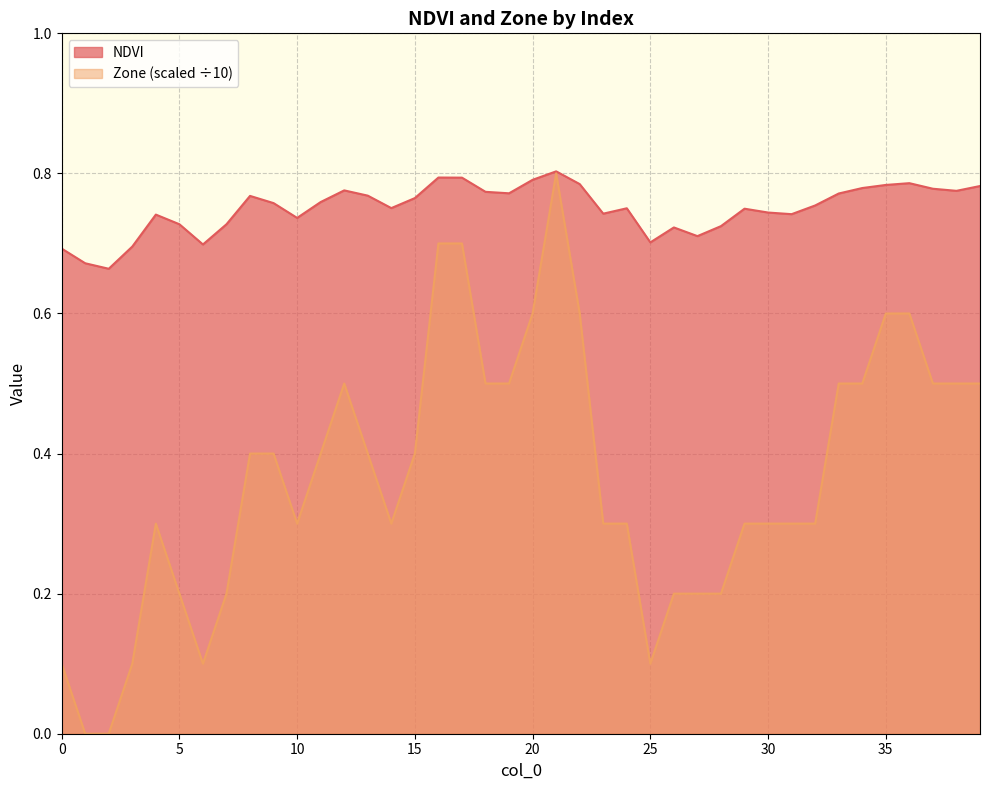

Rank the series by their average value, from highest to lowest.

NDVI, Zone (scaled ÷10)